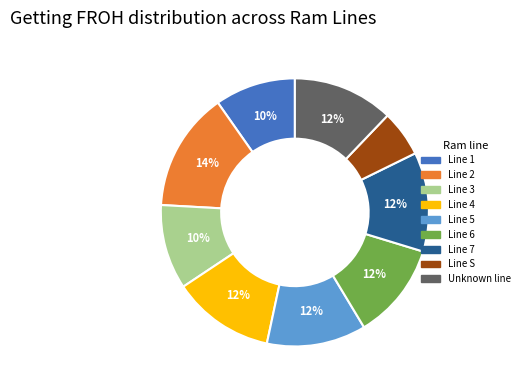

Between Line S and Line 5, which is larger?

Line 5